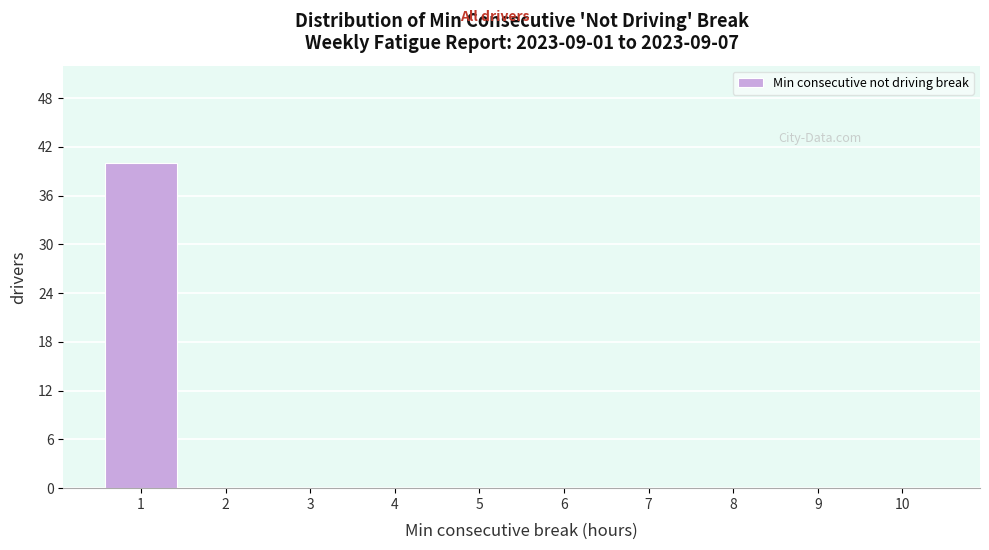

Which range on the x-axis has the tallest bar?

0.5 to 1.5